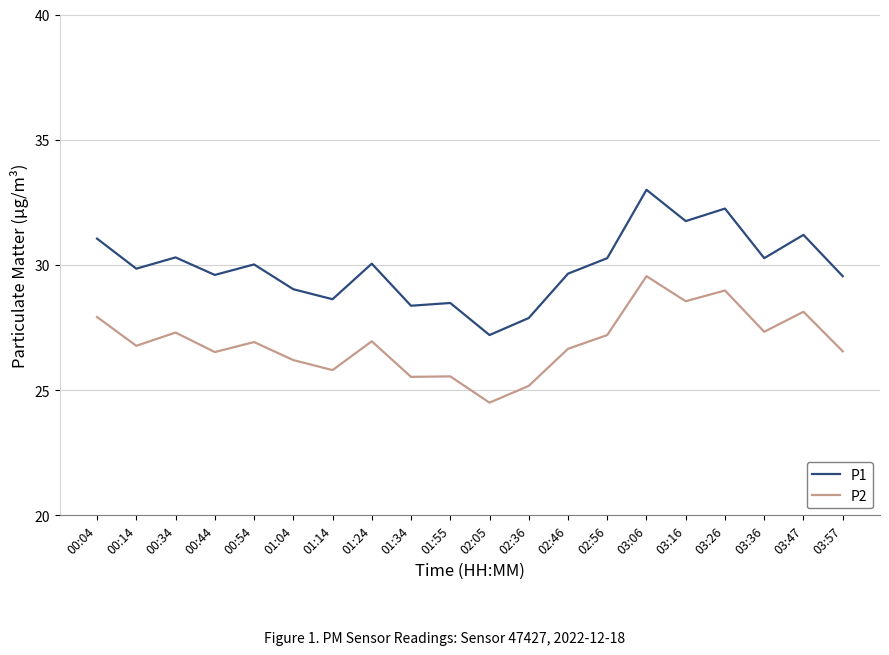

Read the P2 value at 00:34.

27.3